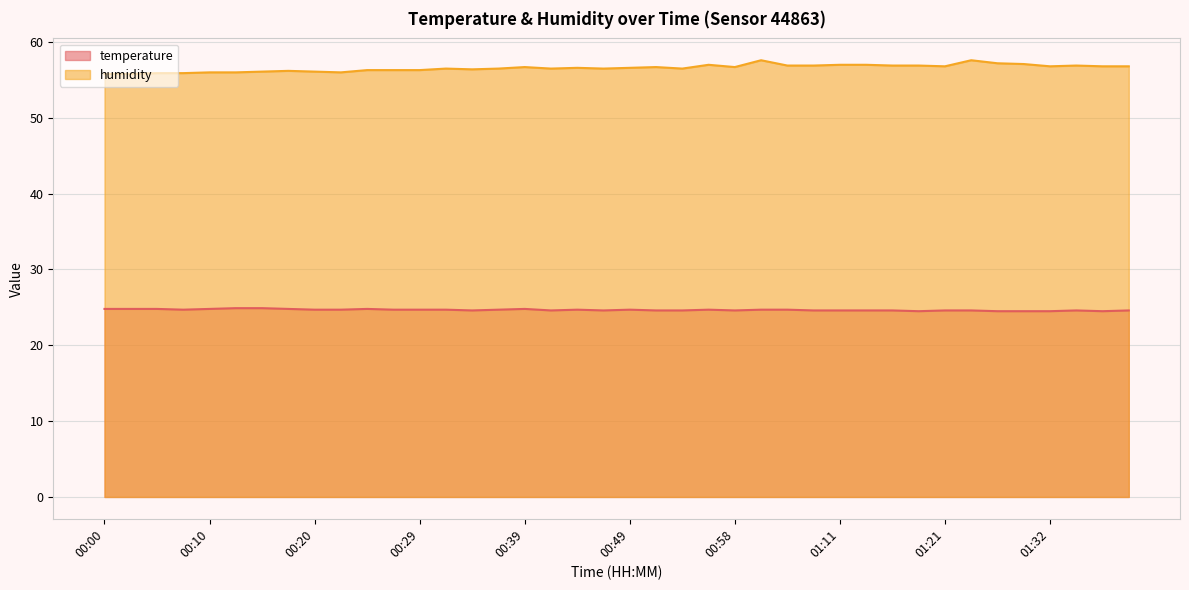

At which category does the chart reach its minimum across all series?

01:18